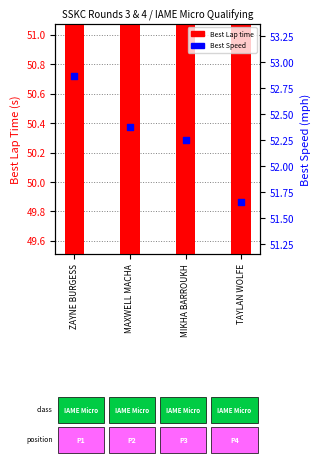

Is the value of Best Lap time at MIKHA BARROUKH greater than the value of Best Speed at MAXWELL MACHA?

No